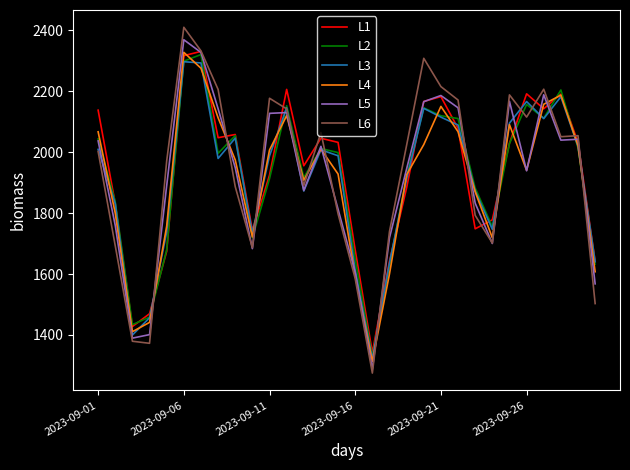

What are all the series names shown in the legend?

L1, L2, L3, L4, L5, L6